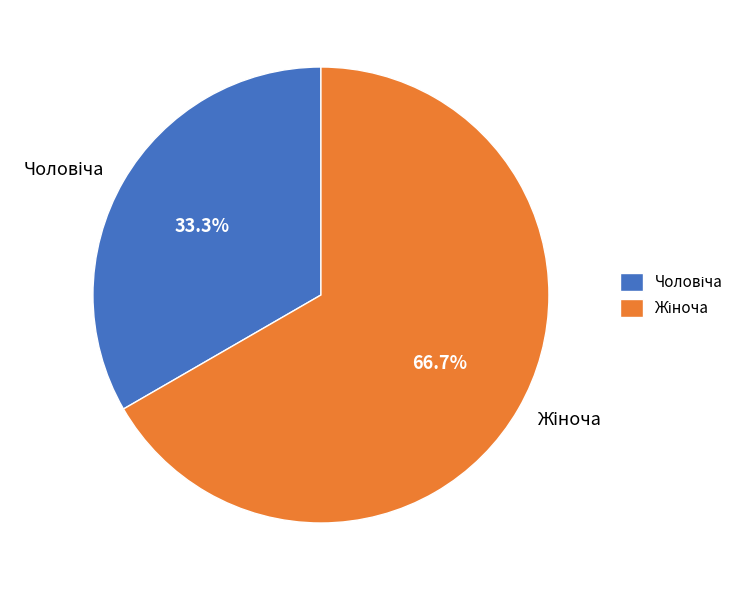

Is there a majority slice in this chart?

Yes